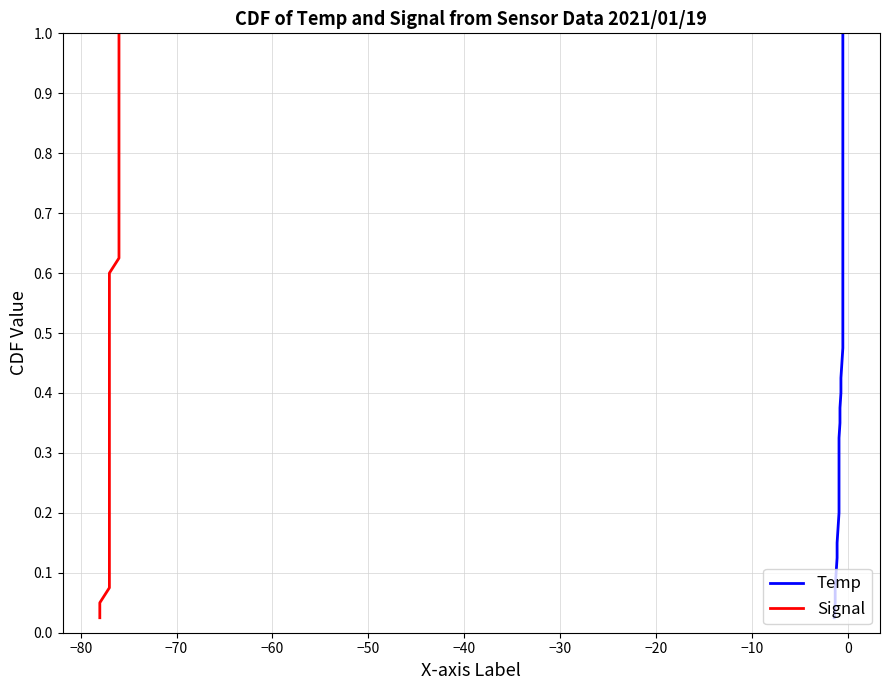

Is this an area chart (filled region under the line)?

No